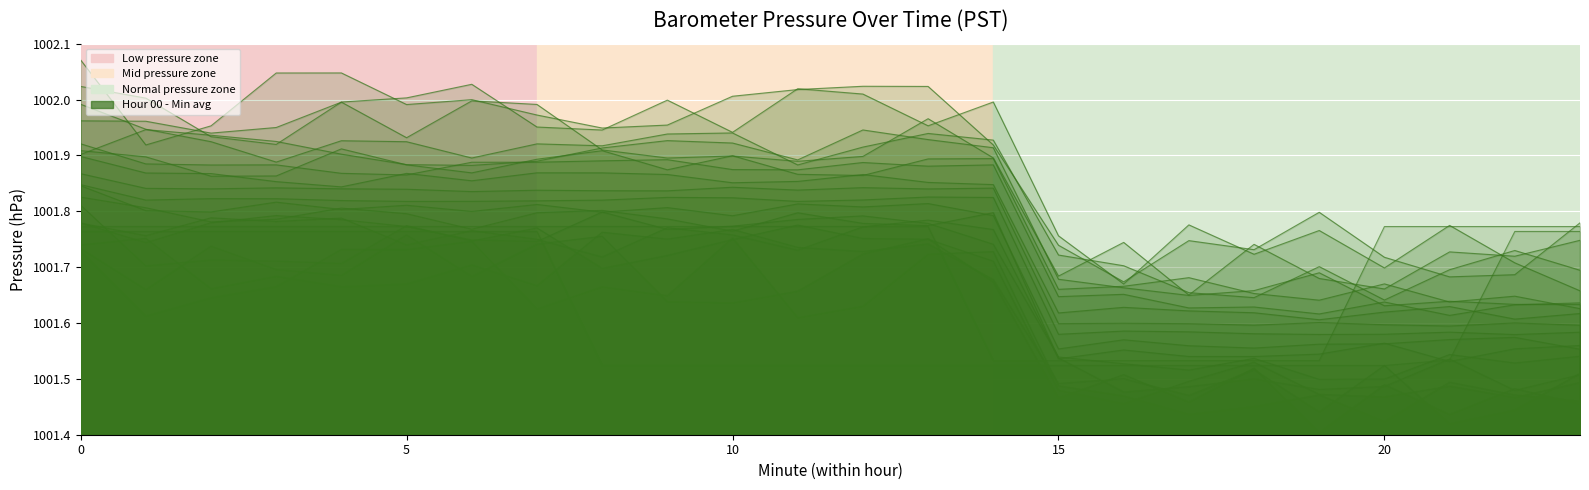

At which category does the chart reach its minimum across all series?

20